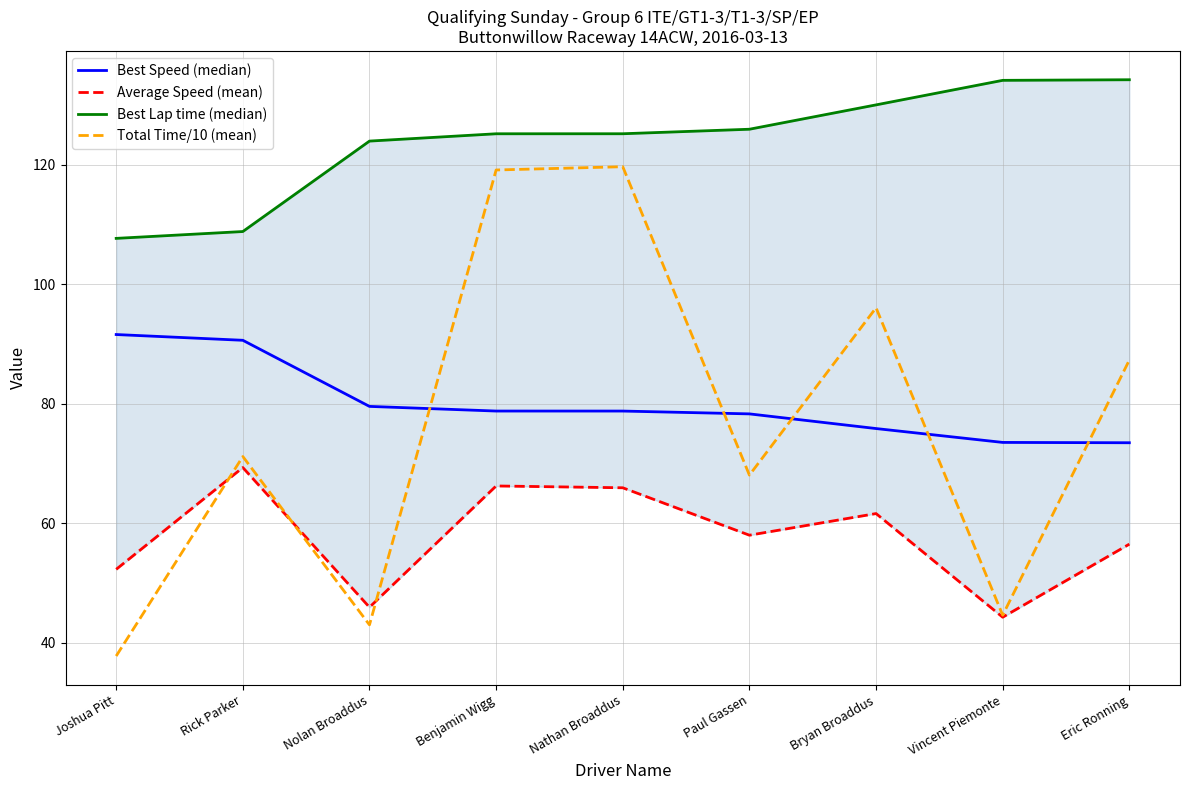

What is the spread (max minus min) of values at Benjamin Wigg?

59.0